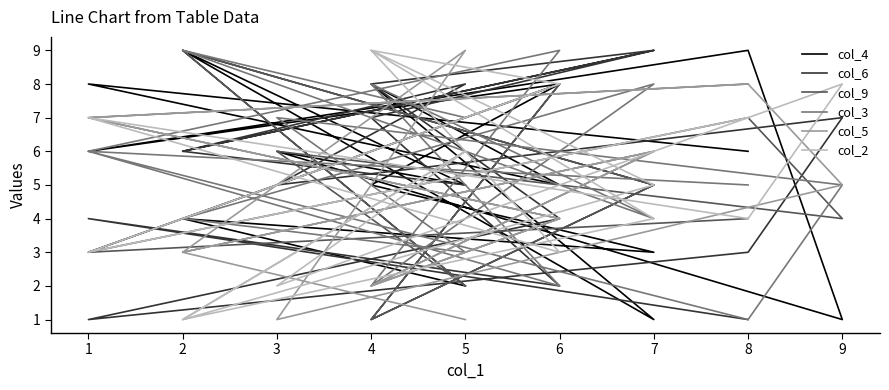

What is the average value of the col_2 series?

5